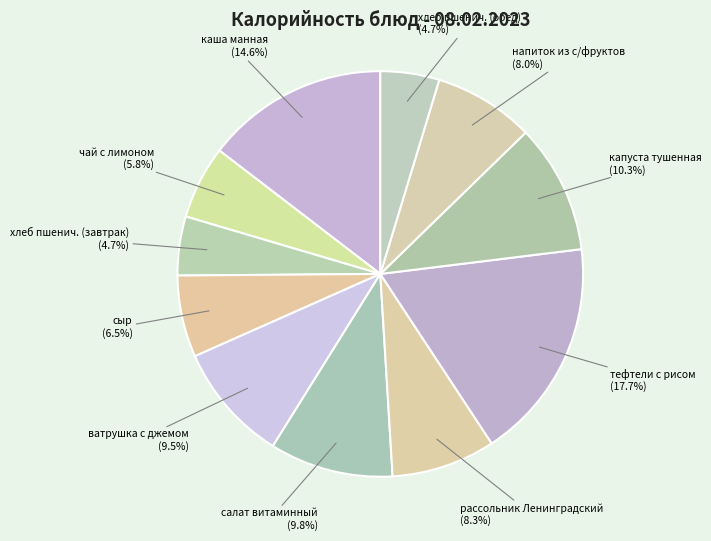

What percentage is the капуста тушенная slice, to the nearest percent?

10%